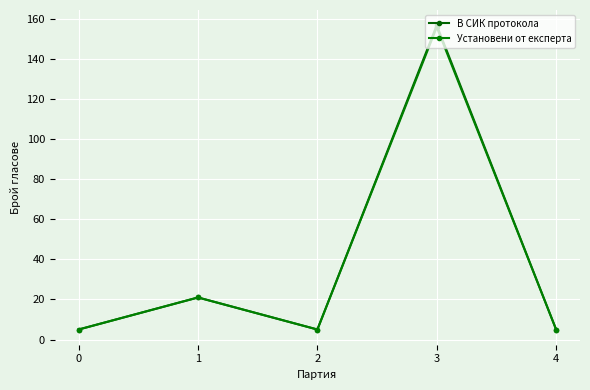

At 2, list the series in order from smallest to largest.

В СИК протокола, Установени от експерта